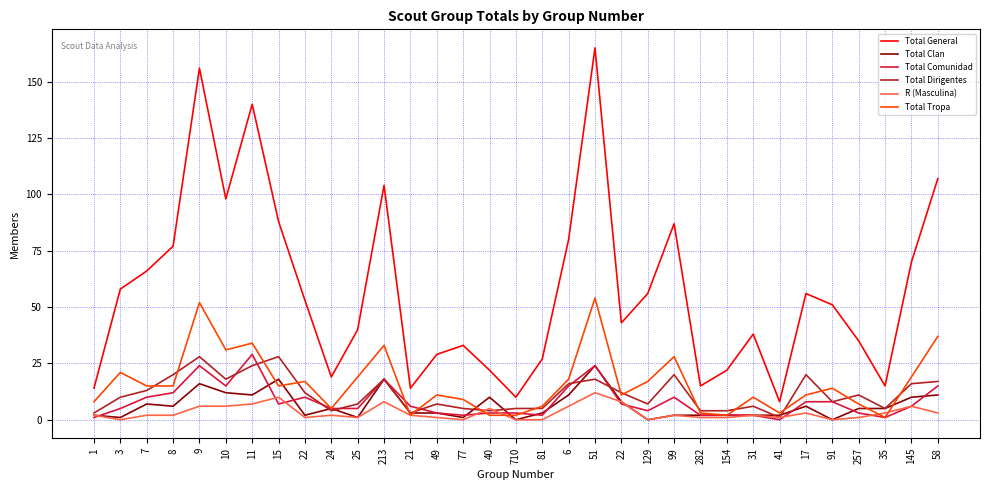

What are all the series names shown in the legend?

Total General, Total Clan, Total Comunidad, Total Dirigentes, R (Masculina), Total Tropa